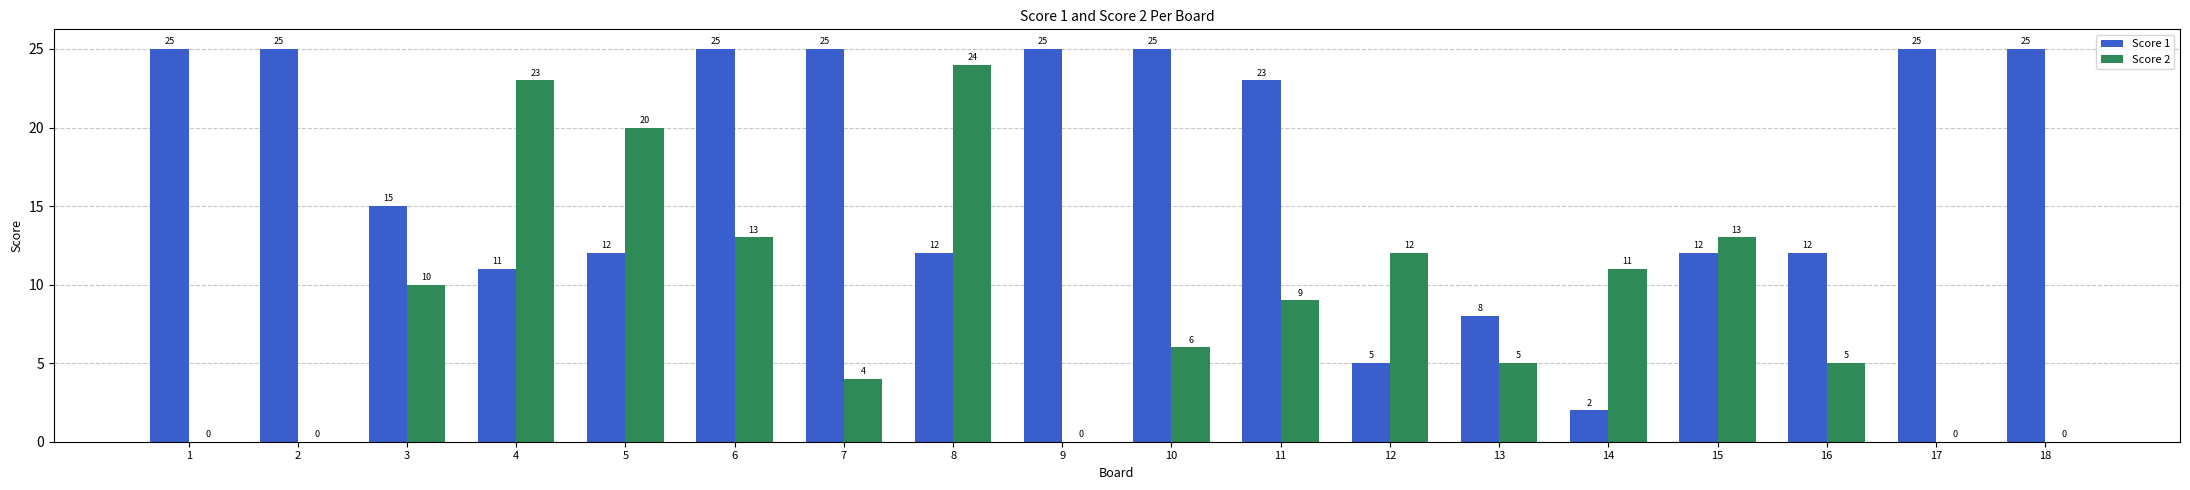

Between 16 and 17, which series saw the biggest shift?

Score 1